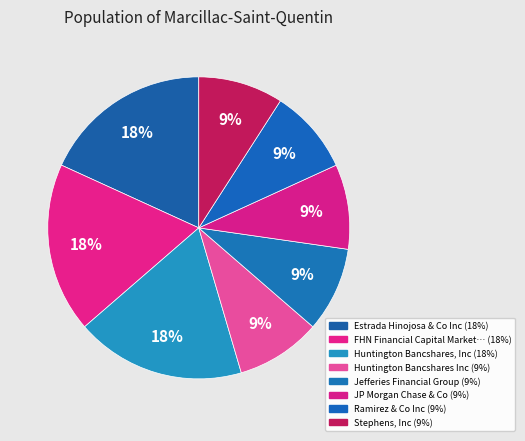

How many segments does this pie chart have?

8